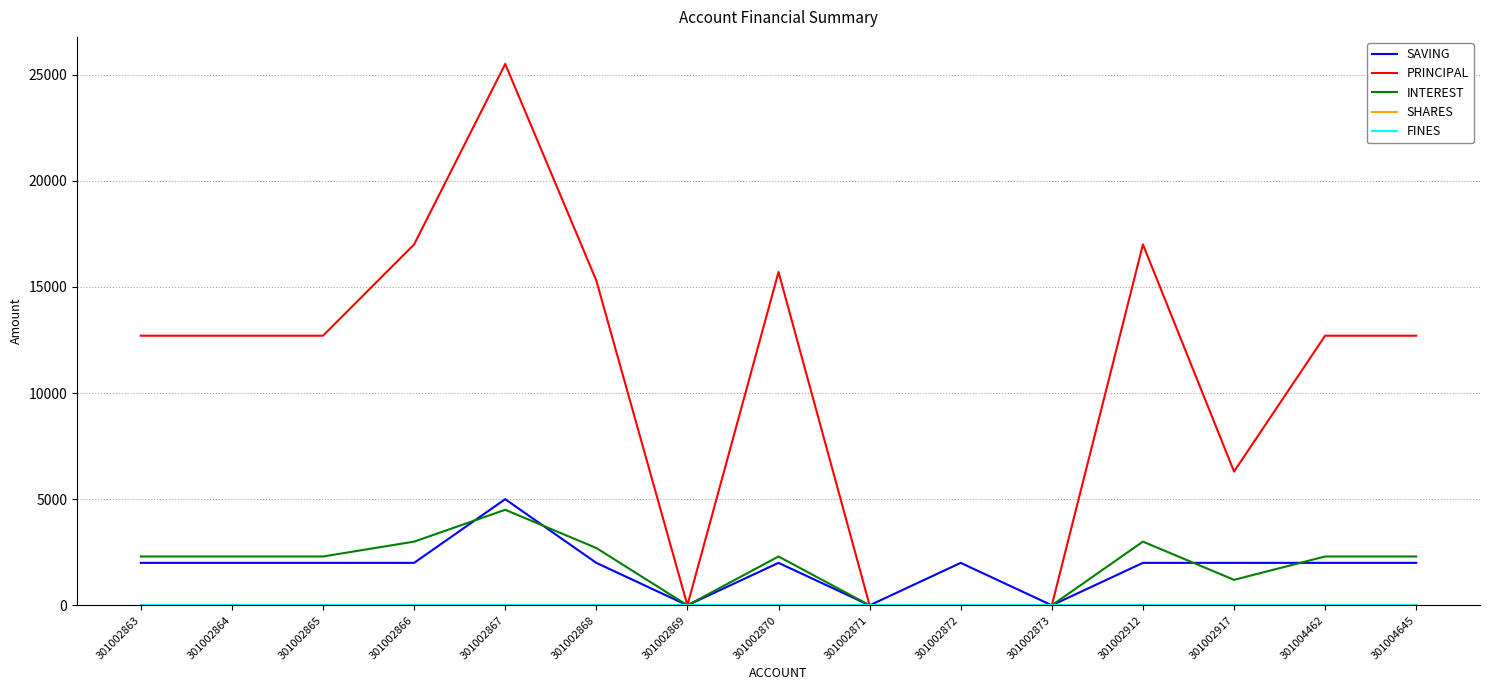

At which category does PRINCIPAL reach its first local valley?

301002869